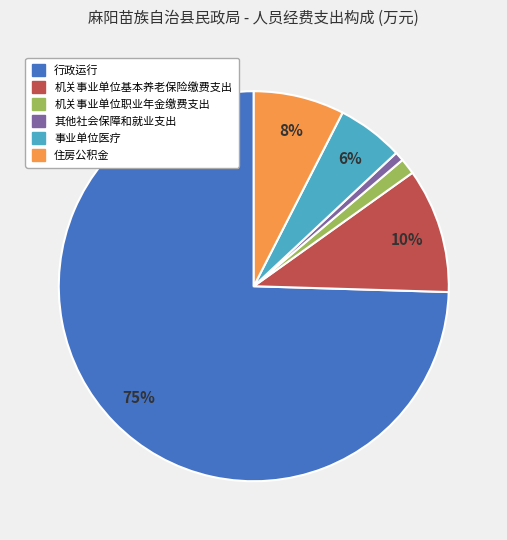

What percentage is the 其他社会保障和就业支出 slice, to the nearest percent?

1%